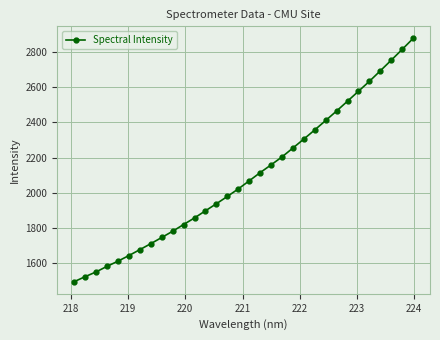

What is the sum of all values?

67062.3